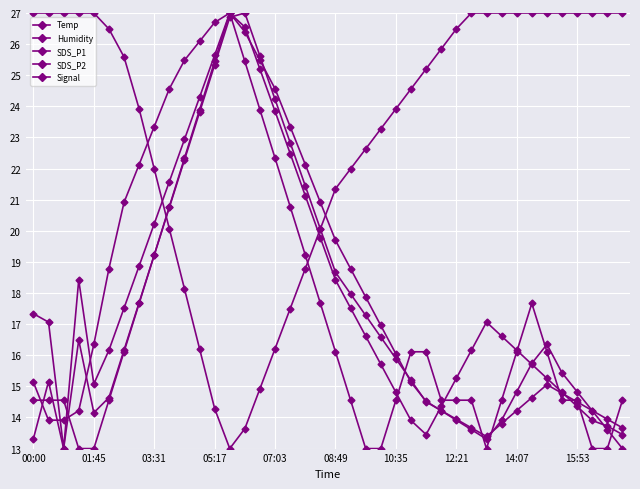

How many data points in Signal are above 16?

20